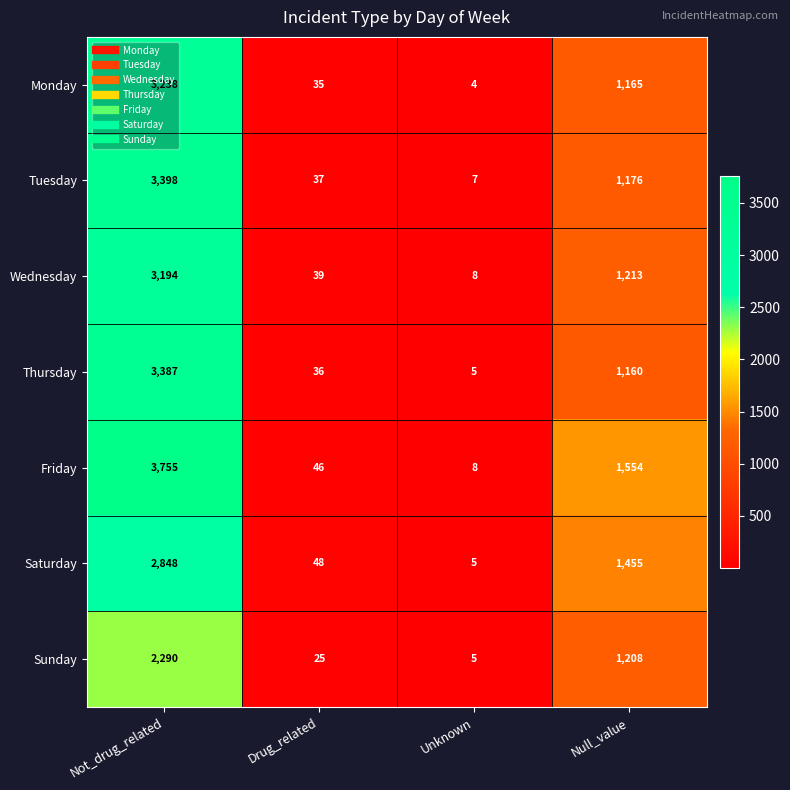

Which series has the largest range (max minus min)?

Friday